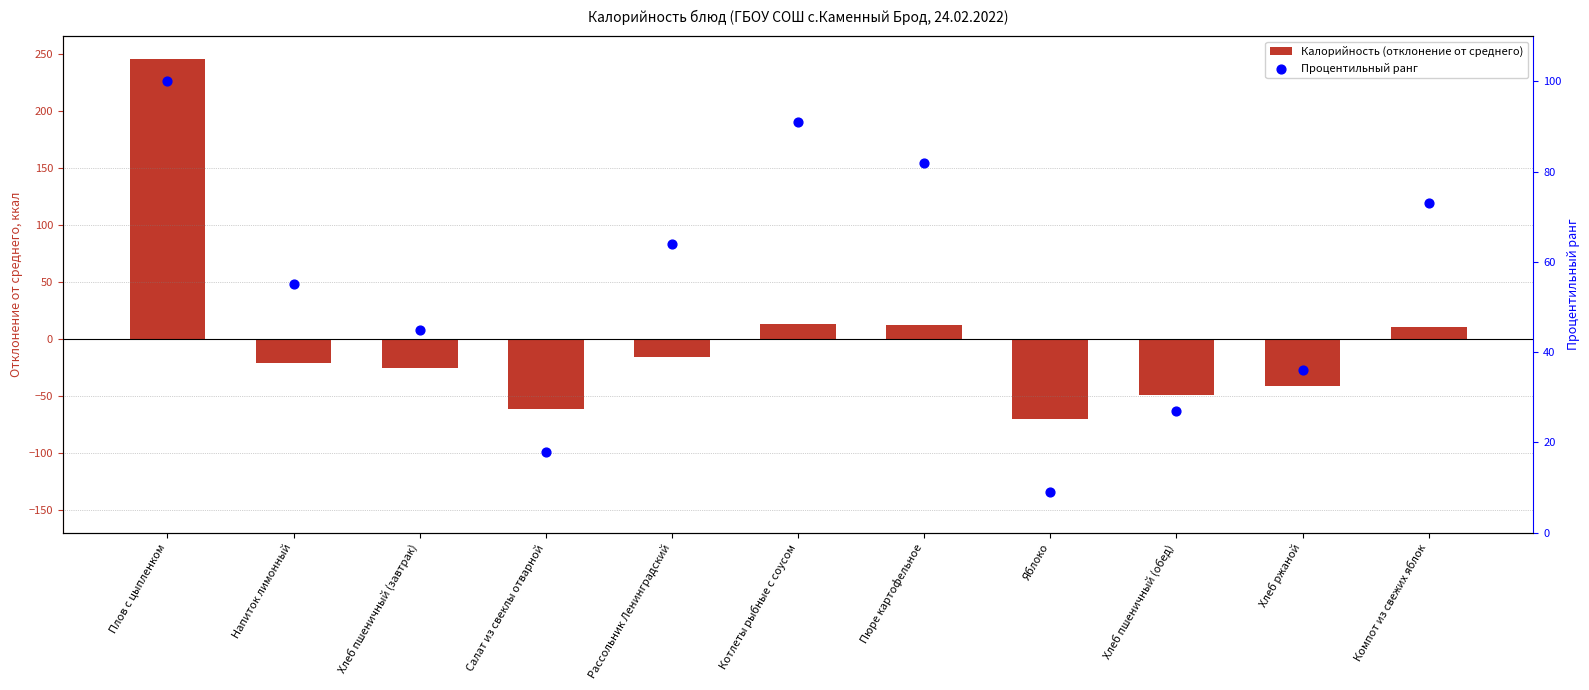

Which series has the largest total across all categories?

Процентильный ранг